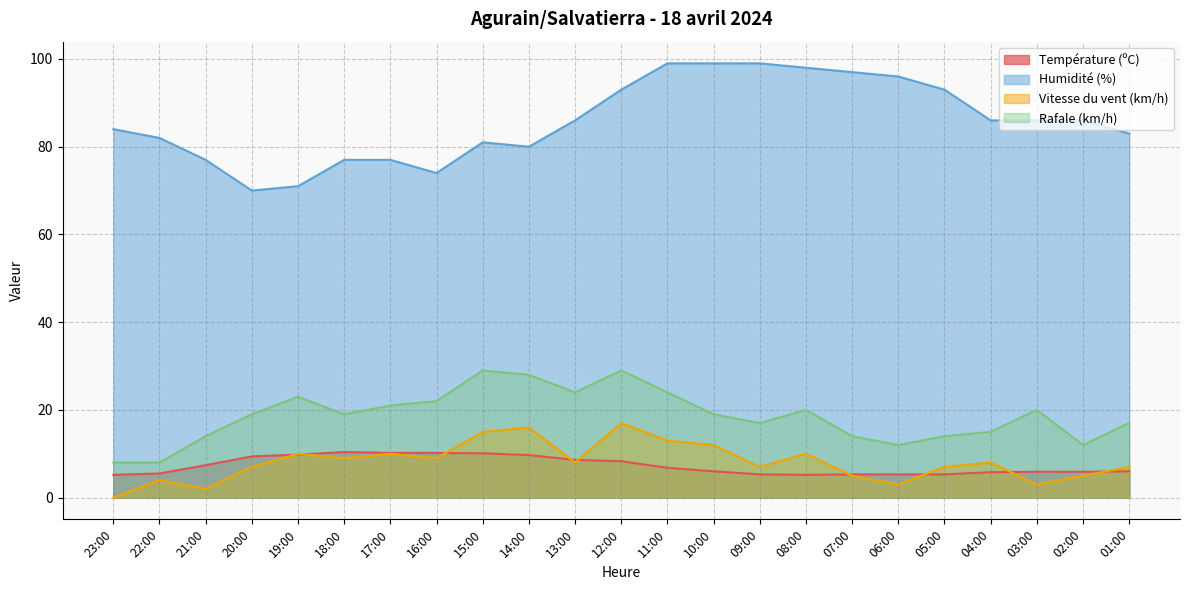

What is the total value across all series at 19:00?

113.8